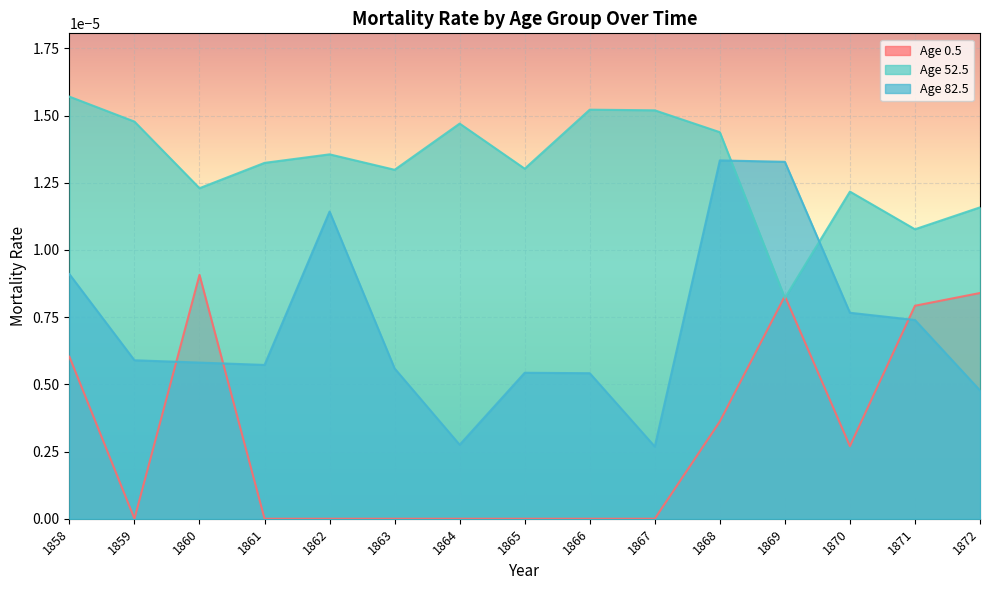

How many series are shown in this chart?

3